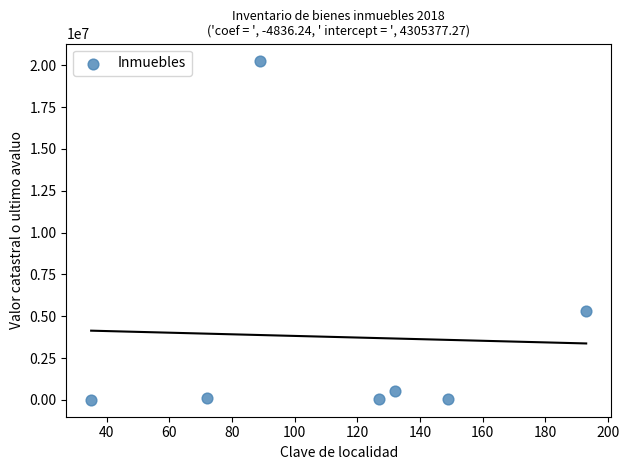

What is the range of X values (max minus min)?

158.0